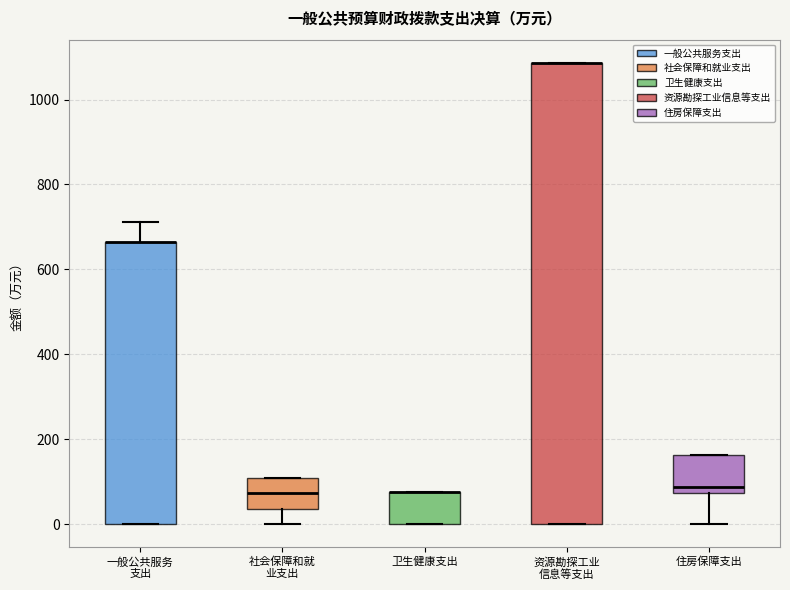

Reading left to right, transcribe this box plot: for each box, give where its median line is, the range the box spans, and where its two whiskers end, as read against the y-axis. The values are not printed on the chart, so give them approximately, as read against the axis.

一般公共服务 支出: median 660 (drawn on the box's upper edge), box 0 to 660, whiskers 0 to 720
社会保障和就 业支出: median 80, box 40 to 100, whiskers 0 to 100
卫生健康支出: median 80 (drawn on the box's upper edge), box 0 to 80, whiskers 0 to 80
资源勘探工业 信息等支出: median 1080 (drawn on the box's upper edge), box 0 to 1080, whiskers 0 to 1080
住房保障支出: median 80 (just above the box's lower edge), box 80 to 160, whiskers 0 to 160